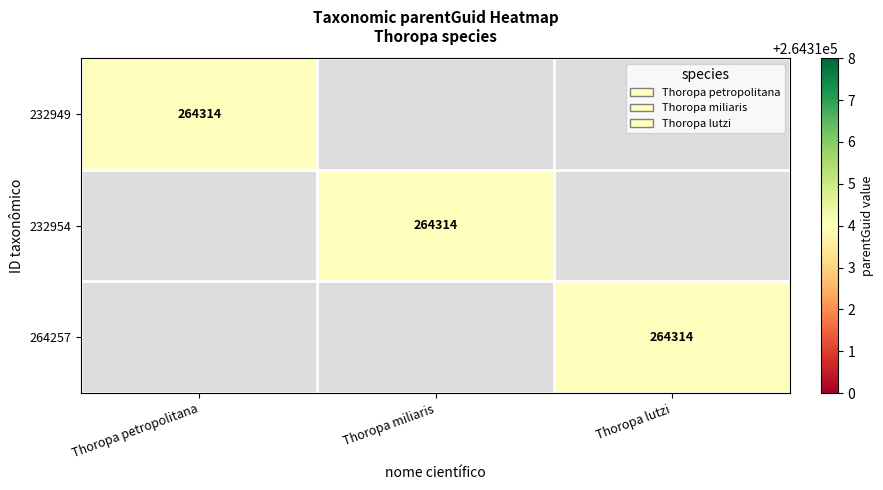

True or false: 264257 has a value of 352157 at Thoropa lutzi.

False